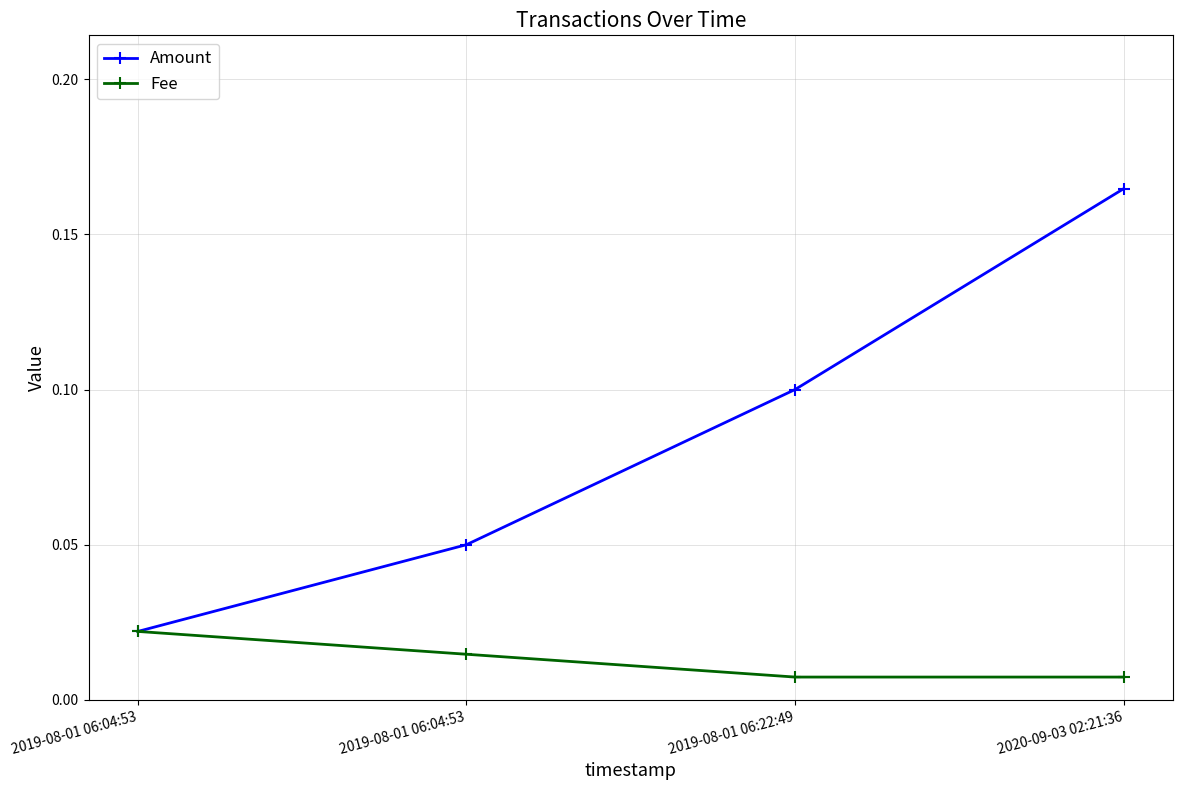

True or false: Fee and Amount cross at least once.

False